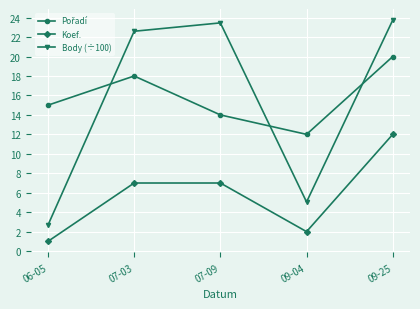

The Body (÷100) series shows 2.5 at 09-04. True or false?

False